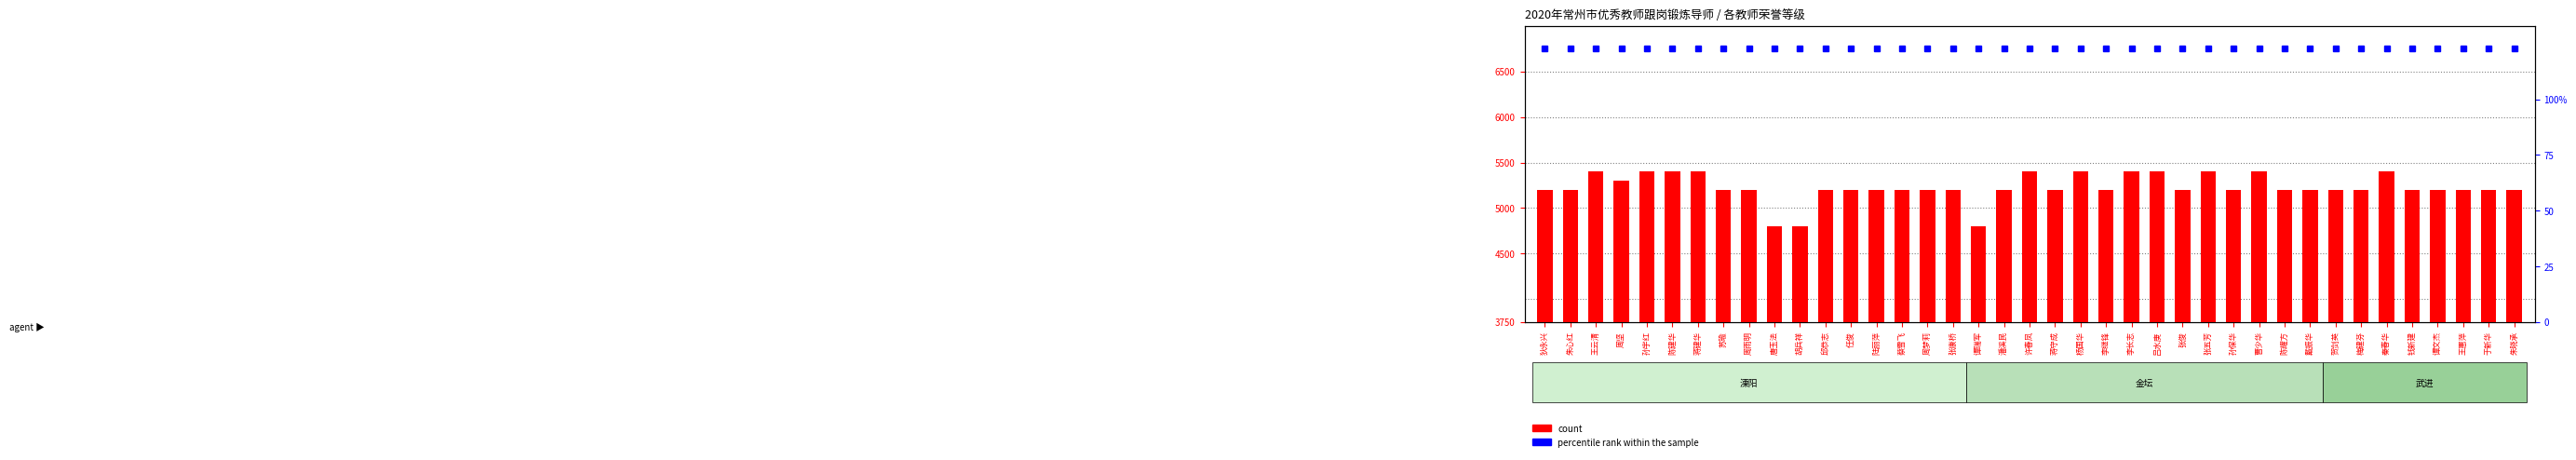

Which has a higher value, 杨国华 or 唐玉法?

杨国华